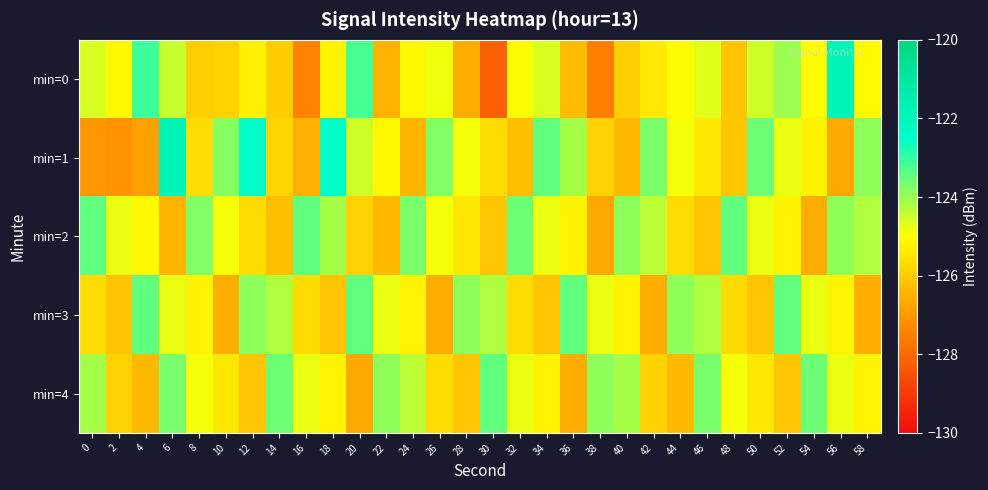

Rank the series by their maximum value, from highest to lowest.

min=0, min=1, min=2, min=3, min=4